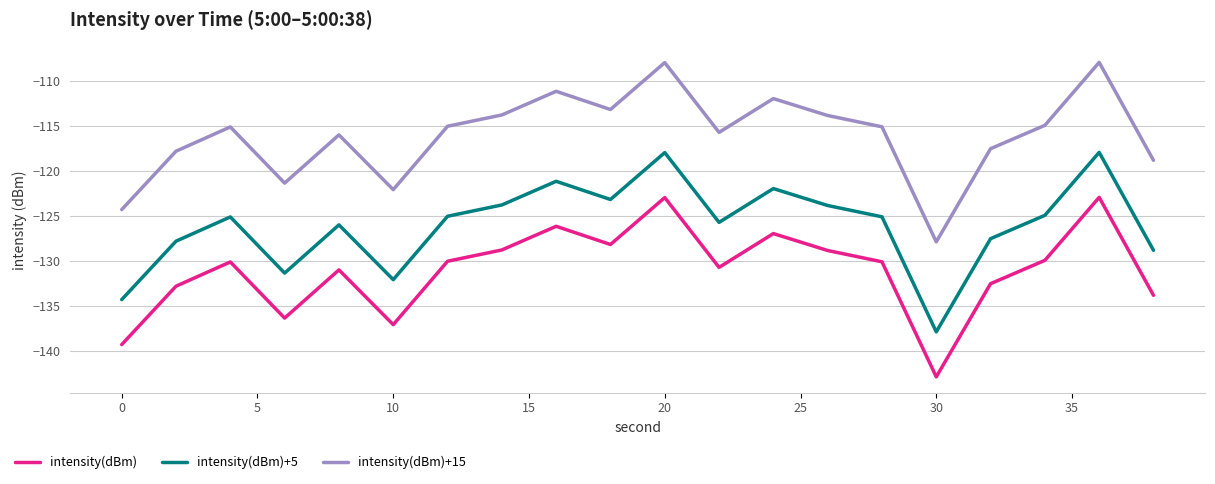

True or false: intensity(dBm) and intensity(dBm)+5 cross at least once.

False